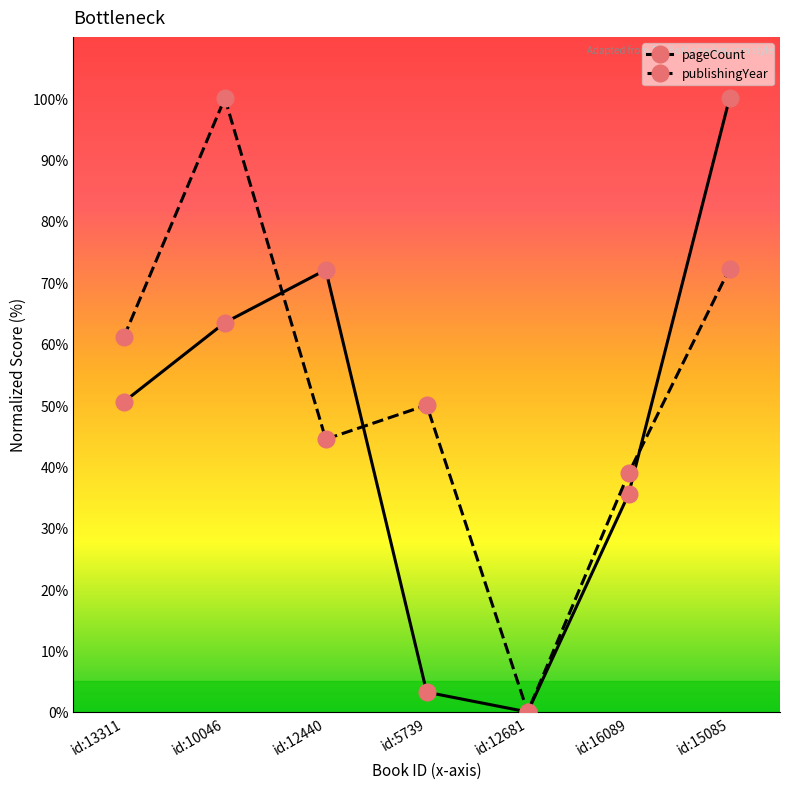

How many series are shown in this chart?

2